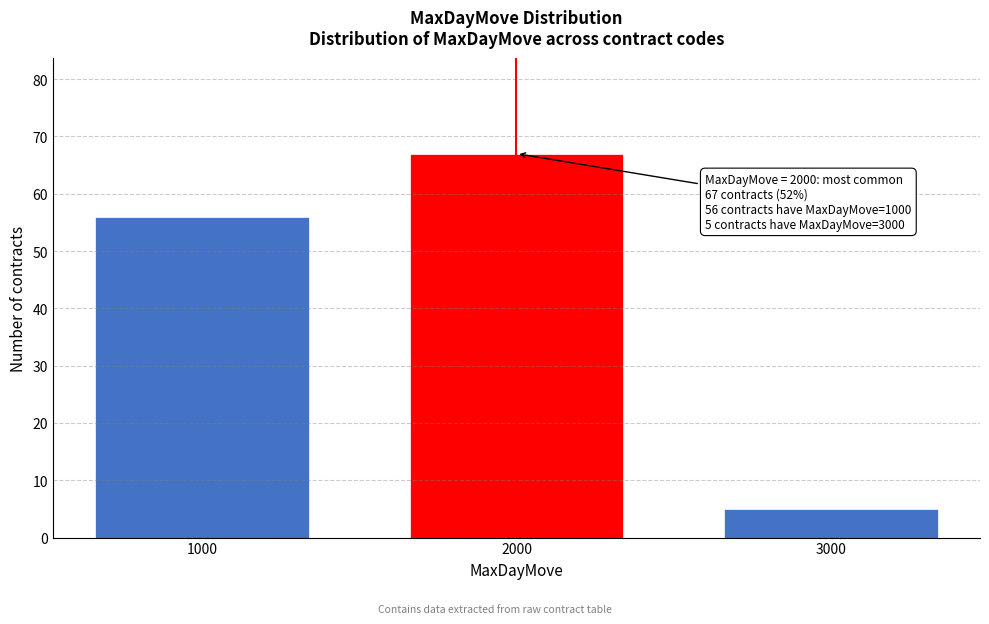

Over which range of the x-axis is the bar tallest?

1500 to 2500